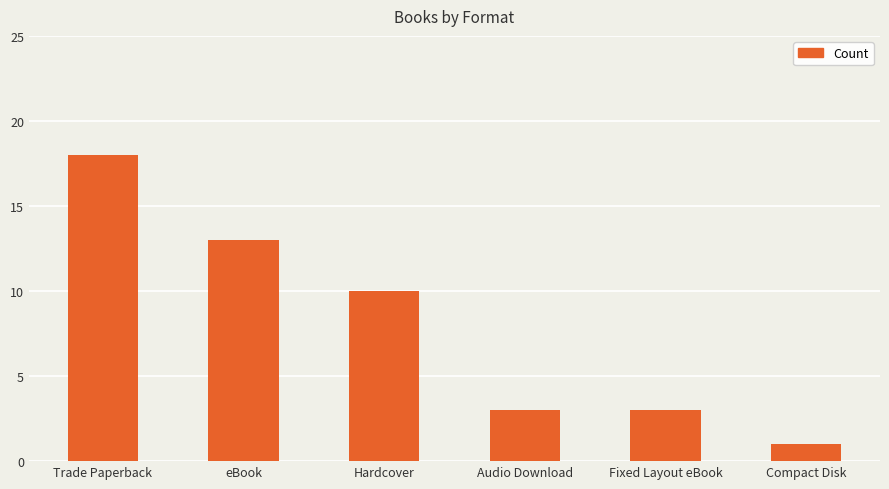

What is the minimum value shown in the chart?

1